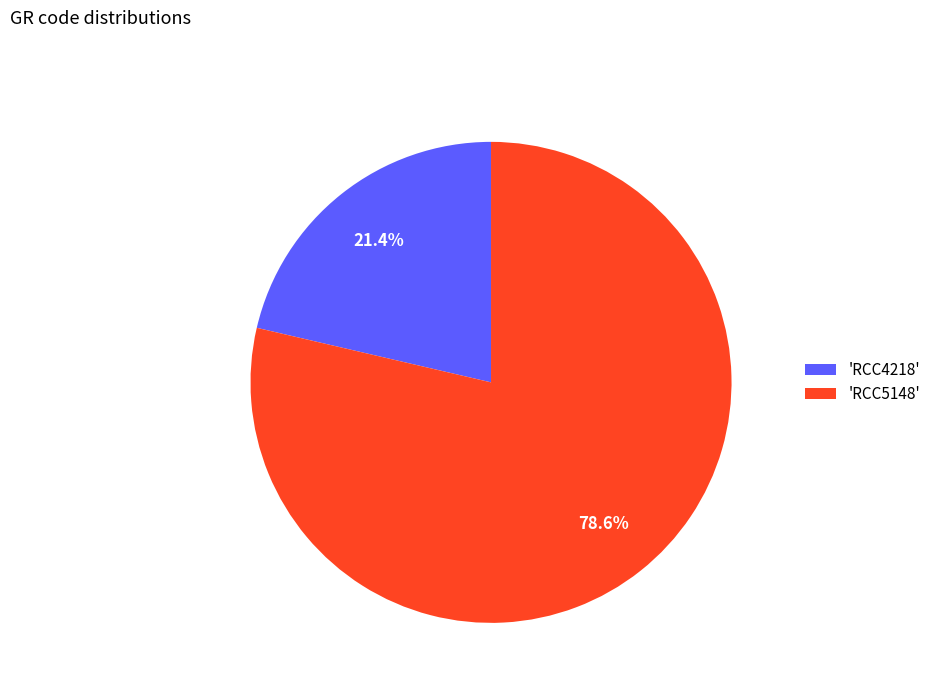

Which slice is the largest?

'RCC5148'